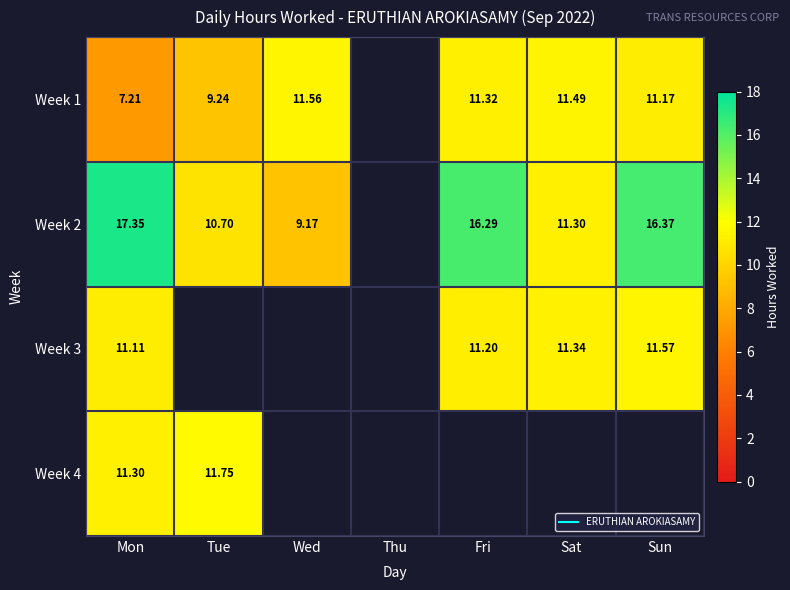

Is the value of Week 1 at Tue greater than the value of Week 3 at Sun?

No